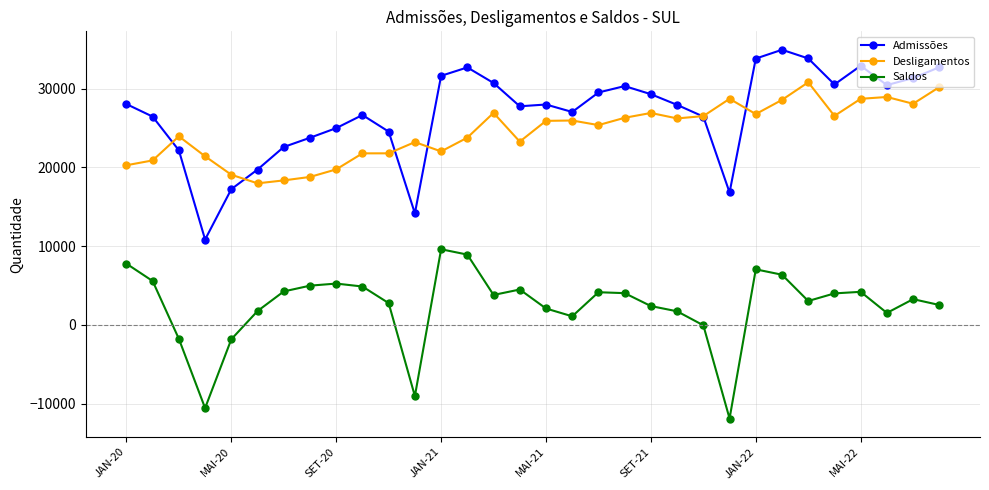

What is the sum of all Saldos values?

76117